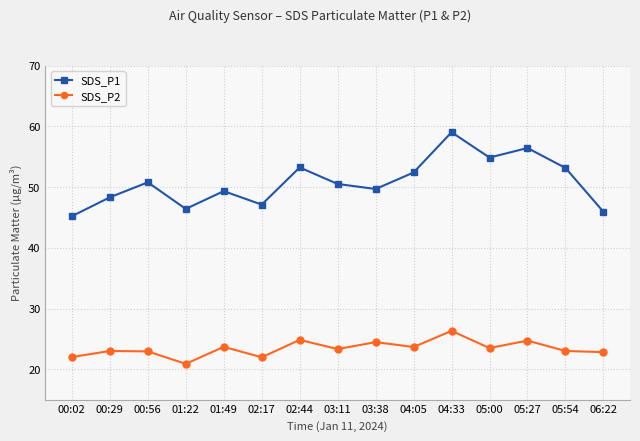

True or false: SDS_P1 and SDS_P2 cross at least once.

False